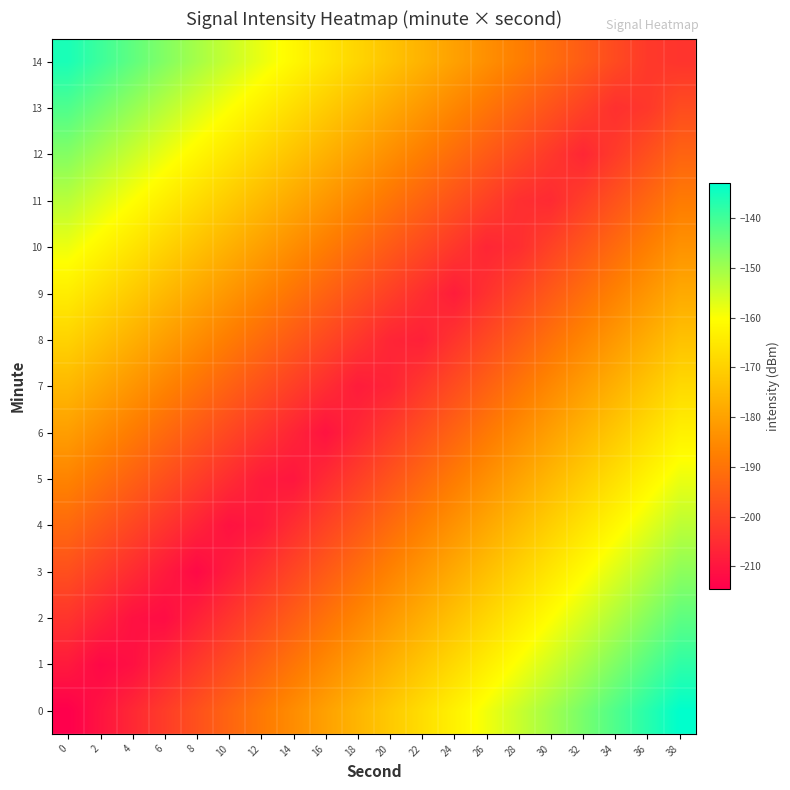

How many distinct data groups are displayed?

15